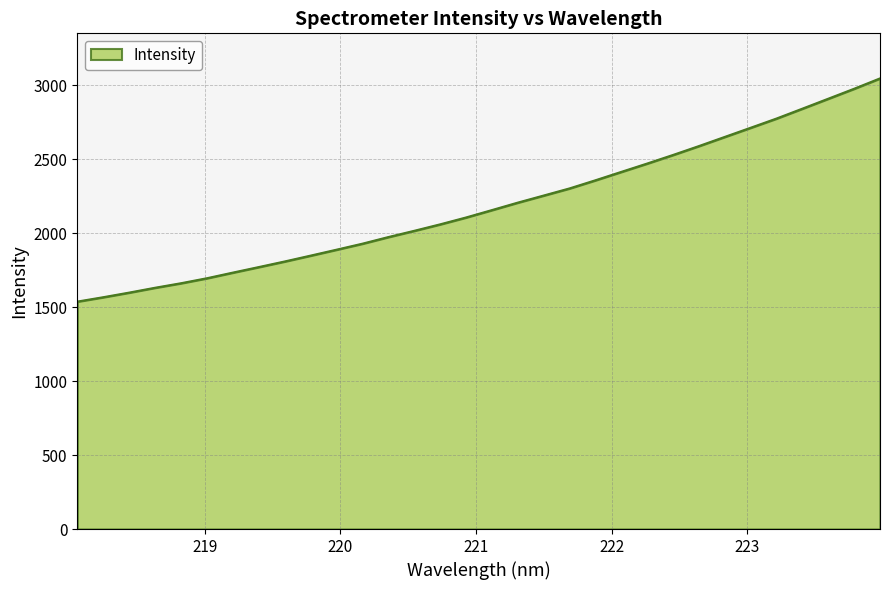

Reading left to right, list all the values displayed in this chart.

1536.9	1566.5	1597.6	1630.4	1660.9	1694.7	1732.7	1770.1	1808.0	1847.5	1887.6	1928.2	1972.9	2015.2	2058.8	2105.2	2155.2	2205.6	2253.6	2301.7	2356.7	2413.4	2469.9	2527.9	2587.9	2649.8	2711.7	2774.0	2840.8	2907.9	2975.3	3045.2